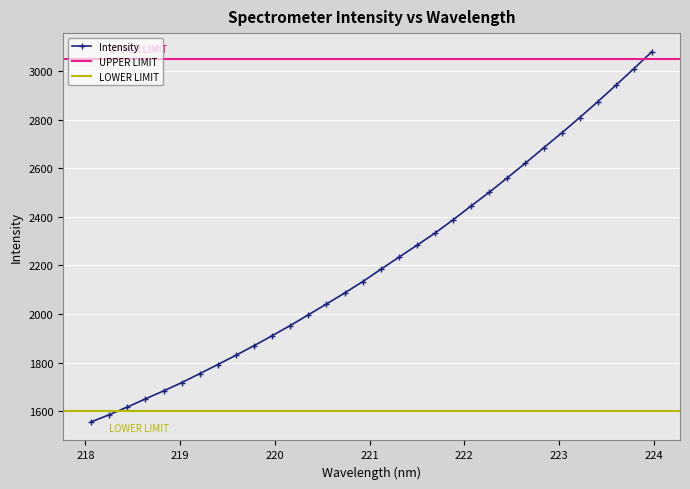

What is the value of the 1st point from the left?

1555.7